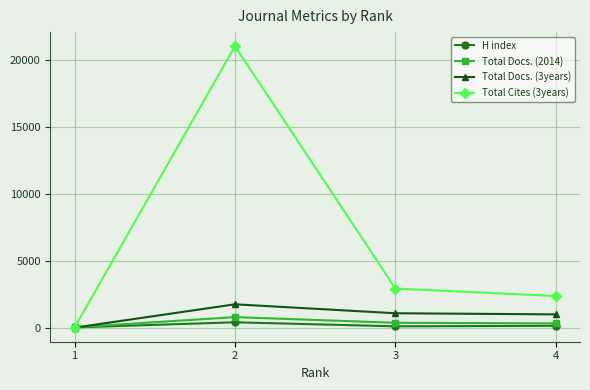

At 2, list the series in order from smallest to largest.

H index, Total Docs. (2014), Total Docs. (3years), Total Cites (3years)